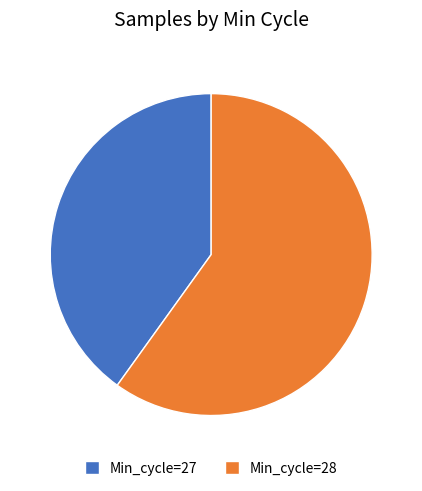

Rank the categories by value from highest to lowest.

Min_cycle=28, Min_cycle=27